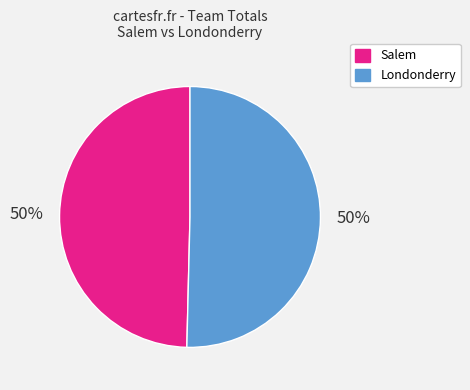

True or false: Londonderry accounts for 50% of the total.

True